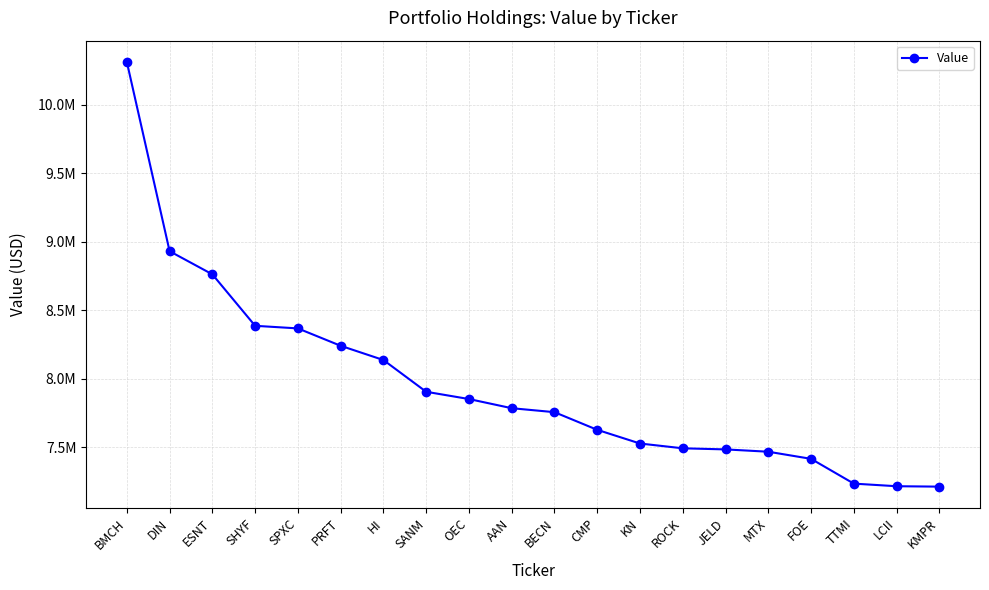

Which label corresponds to the smallest value in the chart?

KMPR